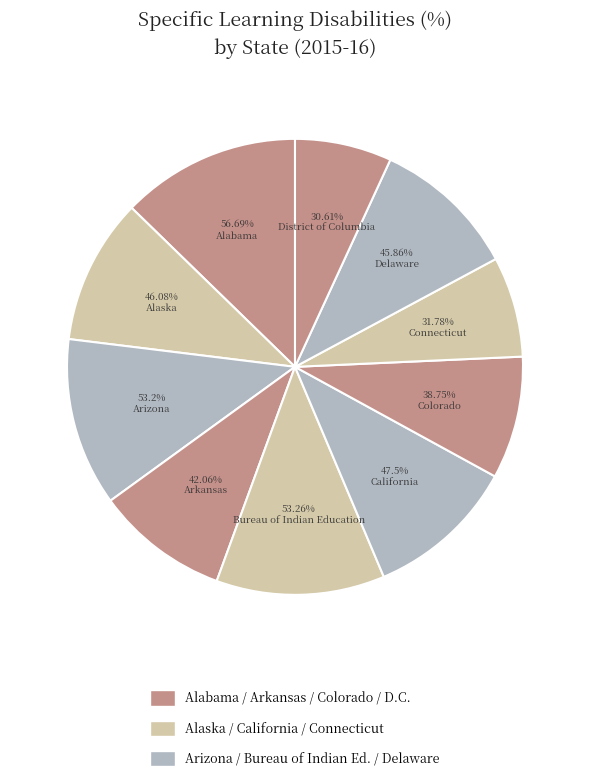

What is the smallest slice in the pie chart?

District of Columbia